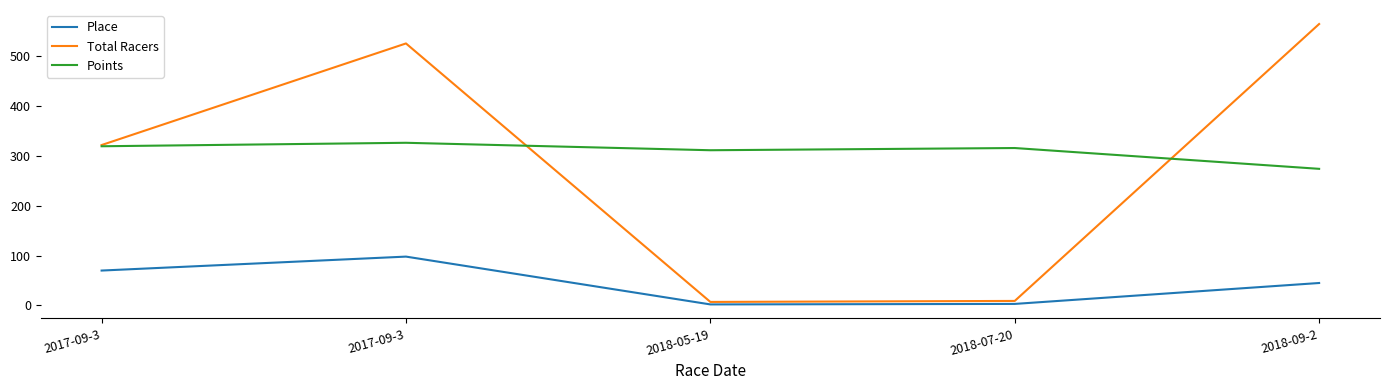

Between which two adjacent categories do Total Racers and Points first intersect?

2017-09-3 and 2018-05-19